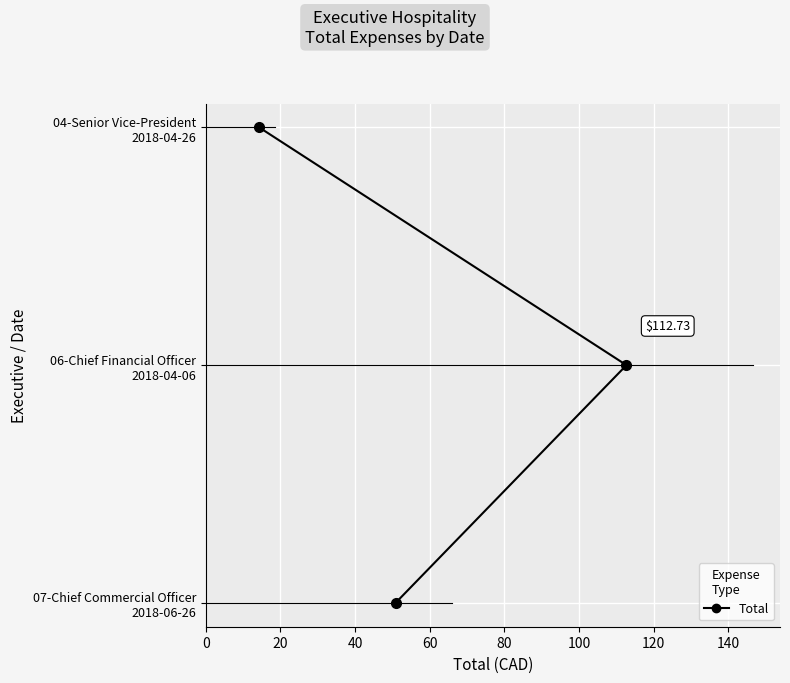

Approximately how many times larger is the value at 40 compared to 20?

2.0